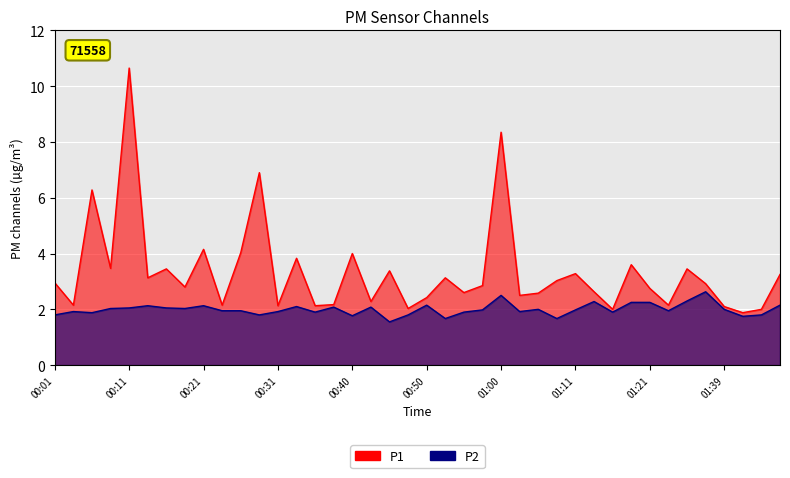

True or false: P2 and P1 intersect in this chart.

False